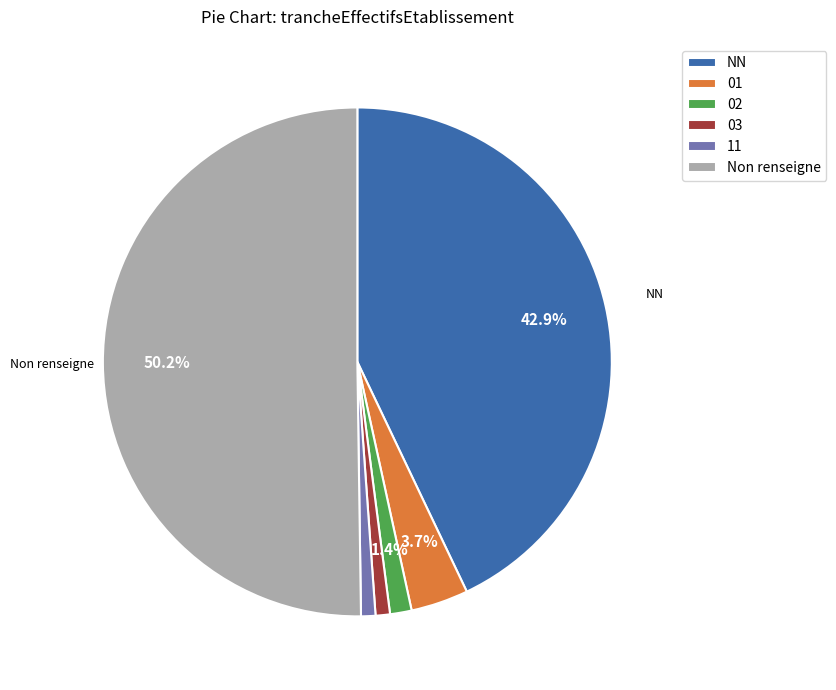

The 11 slice represents 1% of the pie. True or false?

True